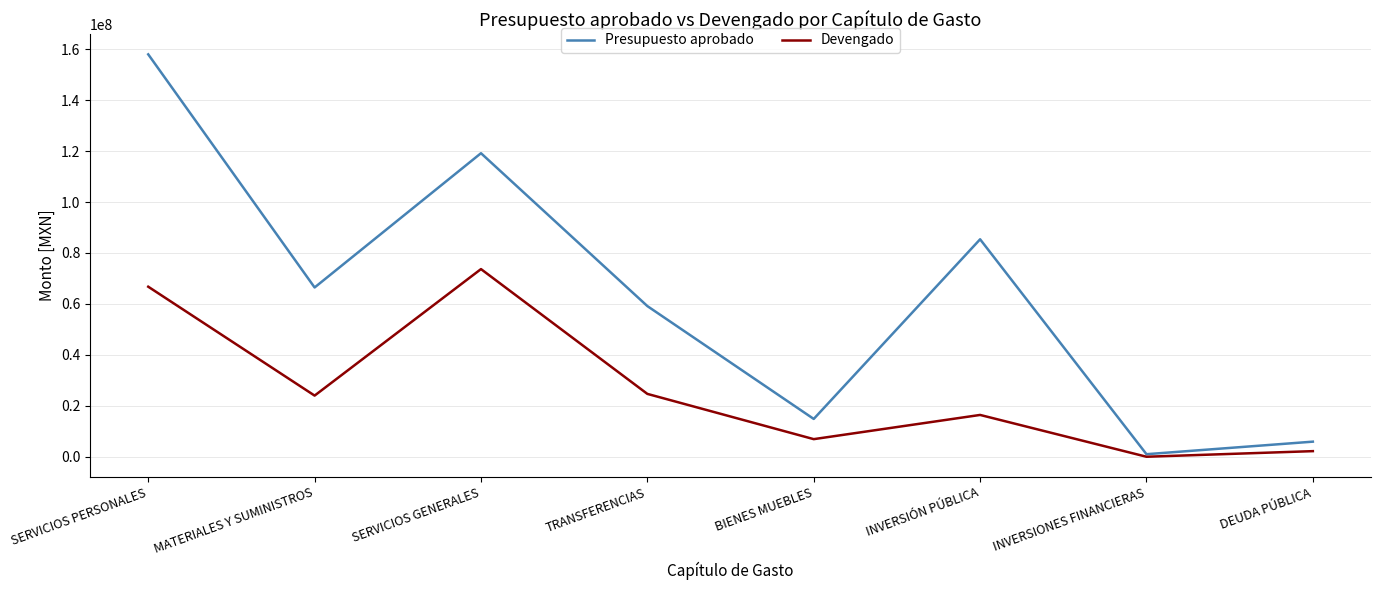

What is the maximum value for Presupuesto aprobado?

157987857.9